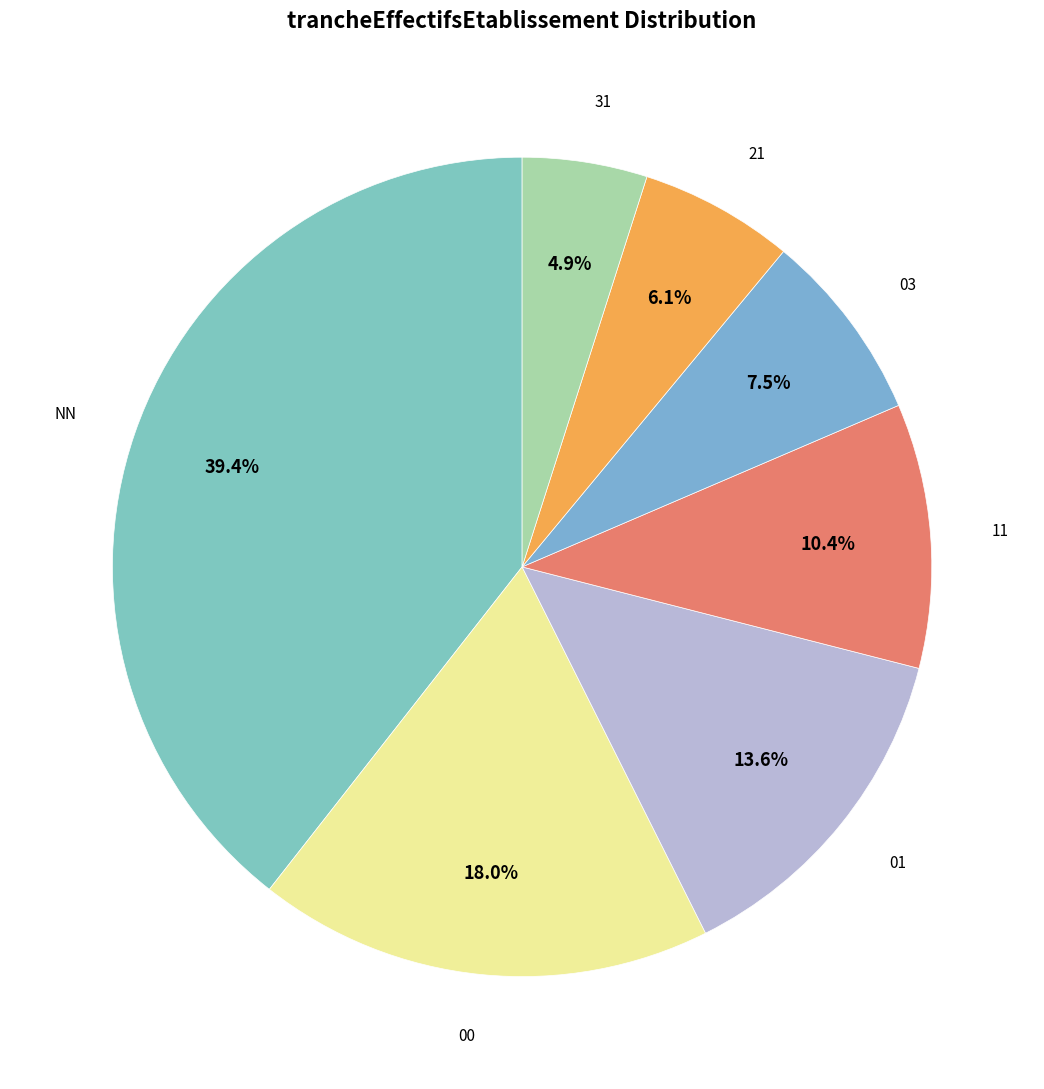

Rank the categories by value from lowest to highest.

31, 21, 03, 11, 01, 00, NN